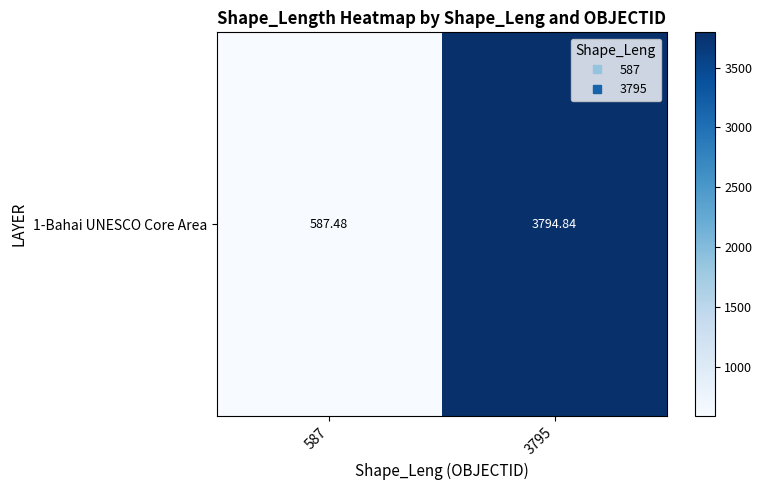

Approximately how many times larger is the value at 587 compared to 3795?

0.2